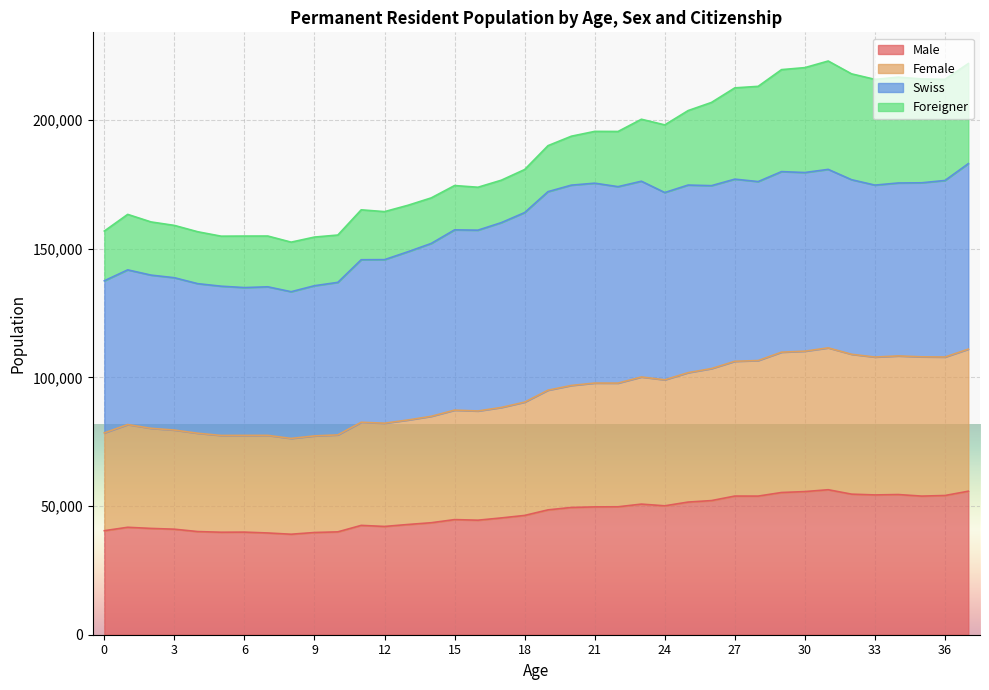

What is the minimum value shown in the chart?

39045